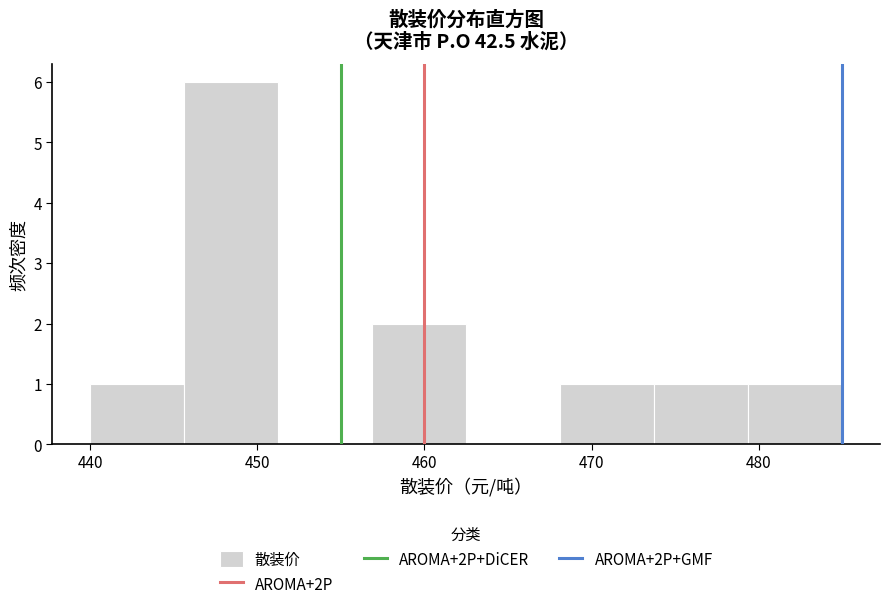

Over which range of the x-axis is the bar tallest?

446 to 451